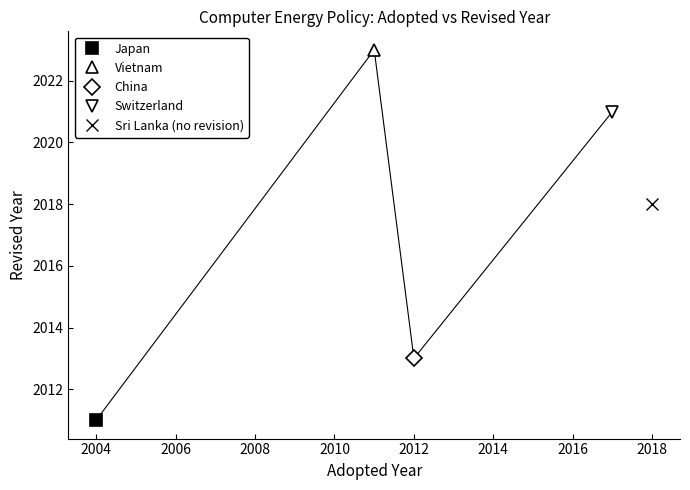

What is the greatest value displayed?

2018